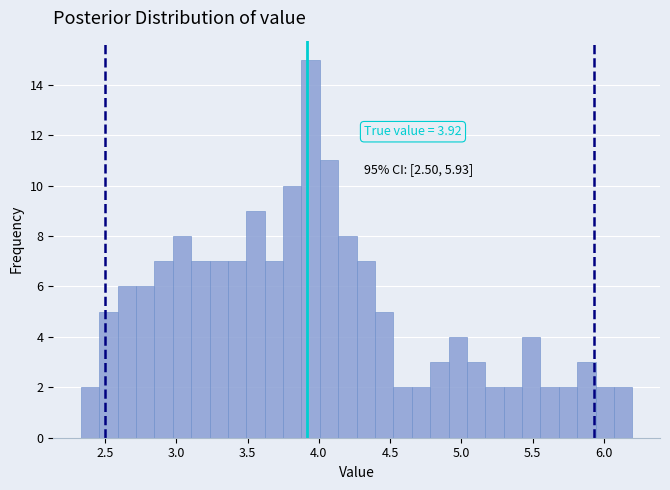

Around what value on the x-axis is the tallest bar? Give the approximate position of its centre, as read against the axis.

3.95